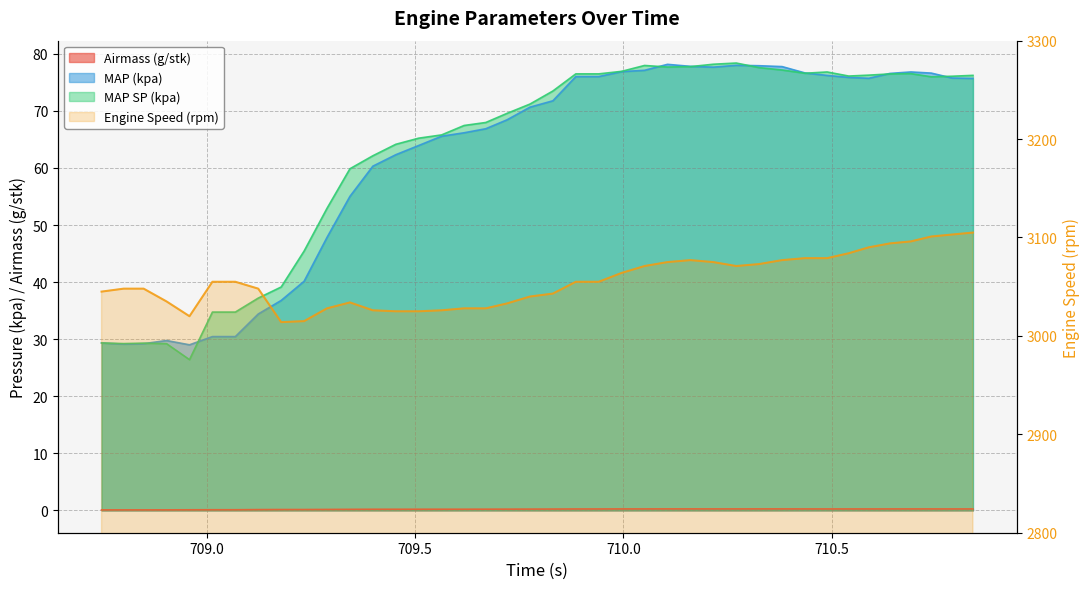

What is the maximum value shown in the chart?

3105